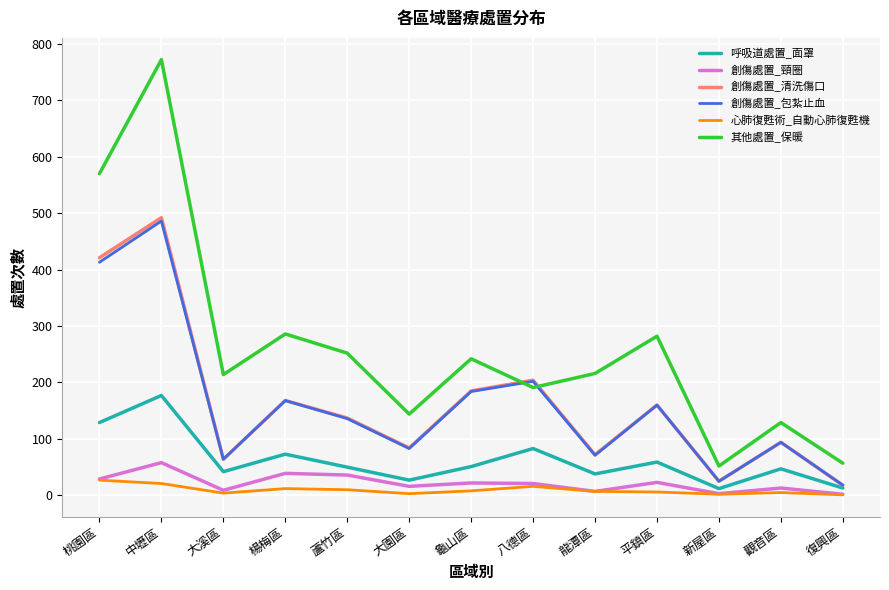

True or false: 創傷處置_清洗傷口 has more than 2 points higher than both neighbors.

True